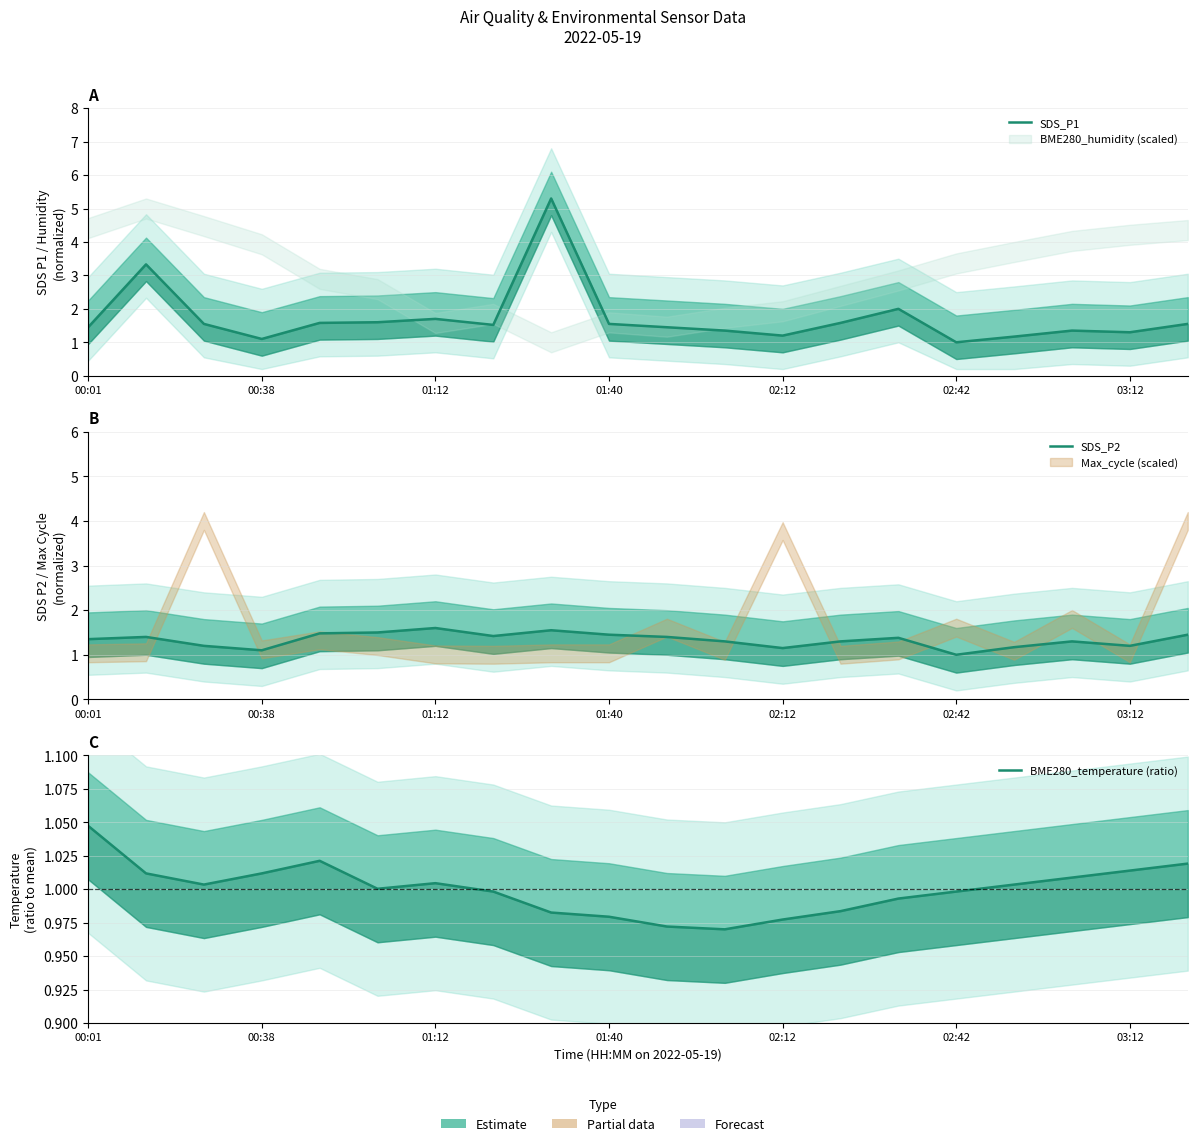

True or false: SDS_P1 and SDS_P2 cross at least once.

False